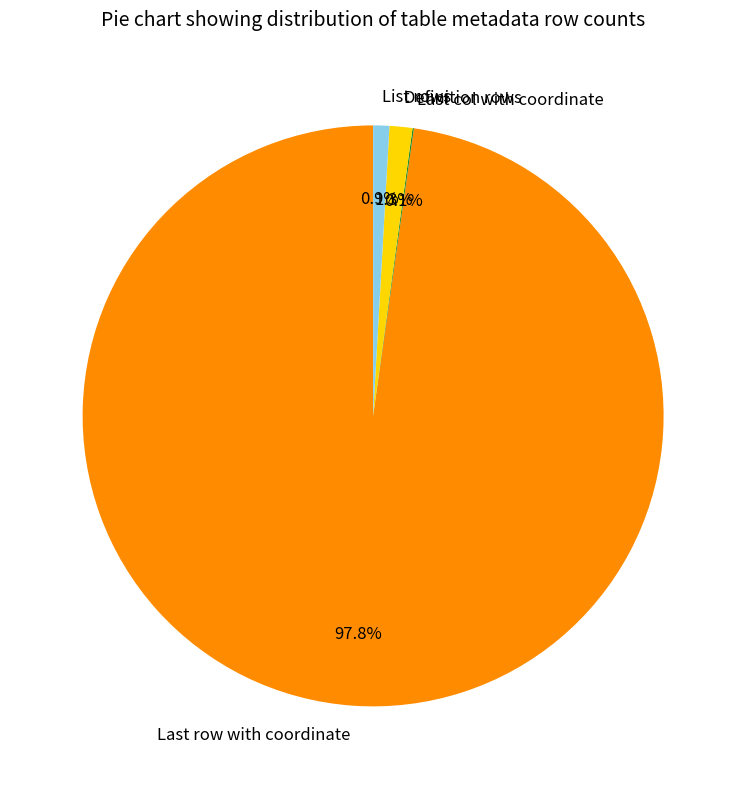

Which category accounts for the majority?

Last row with coordinate